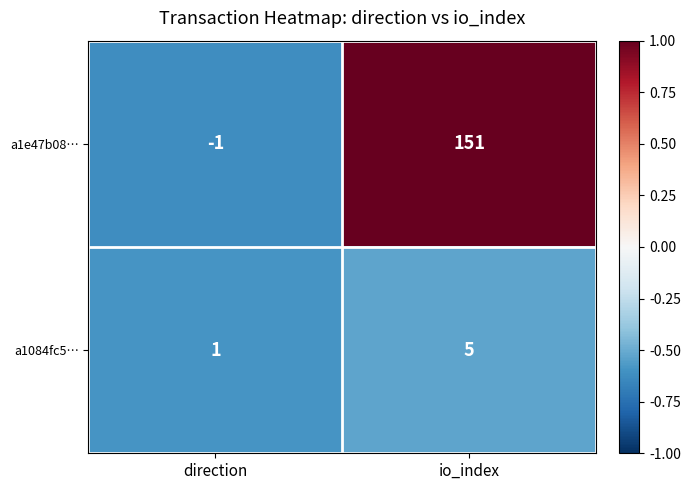

What is the total value across all series at io_index?

156